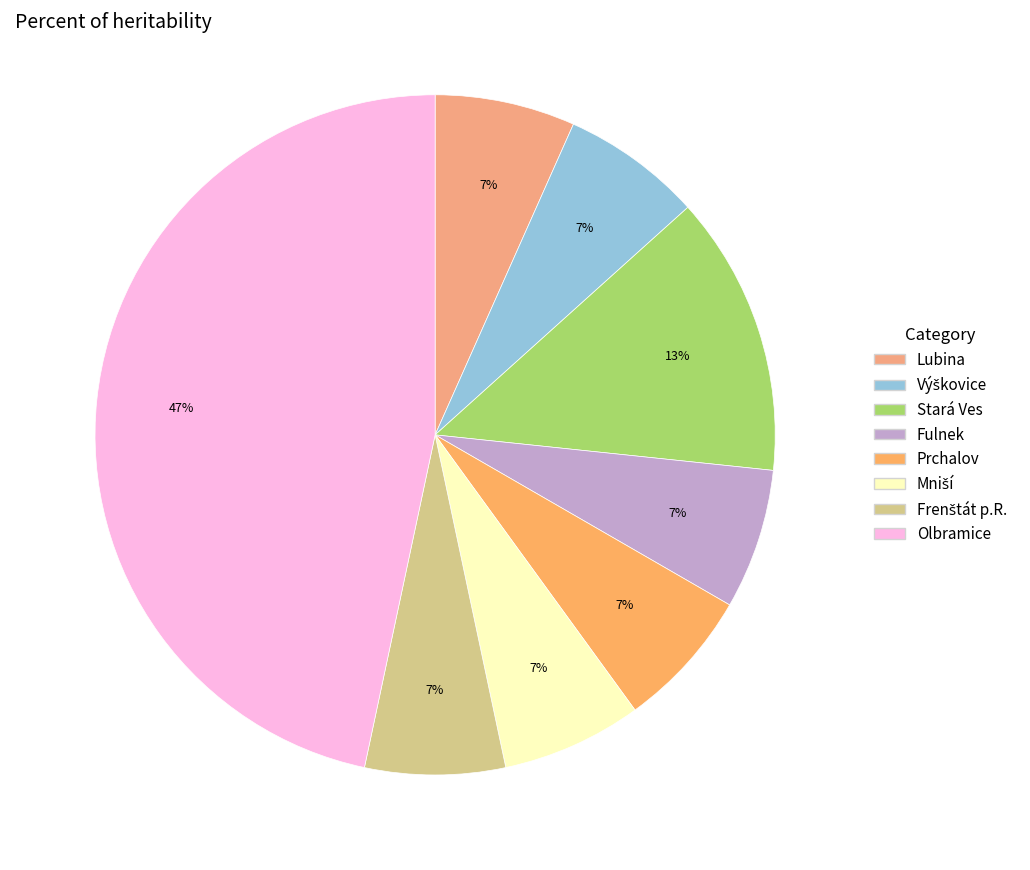

Approximately how many times larger is the value at Výškovice compared to Olbramice?

0.1